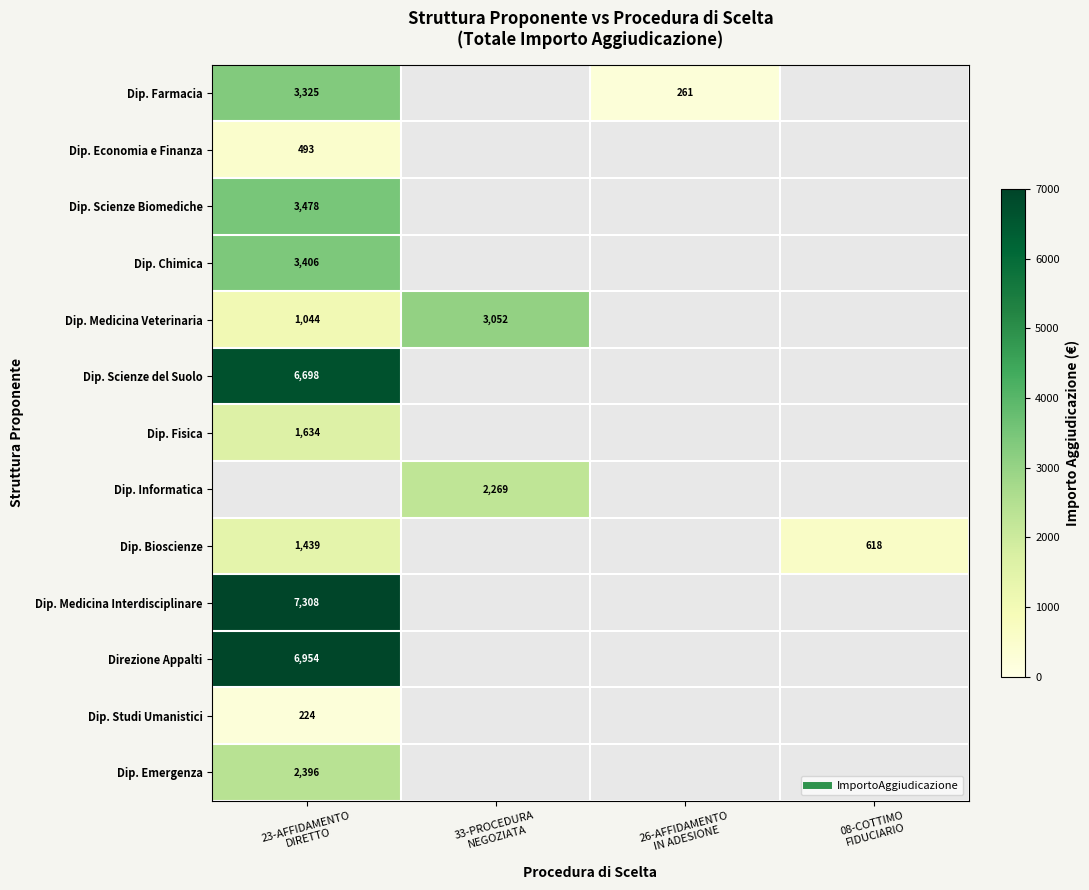

At how many categories does at least one series exceed 4516?

1